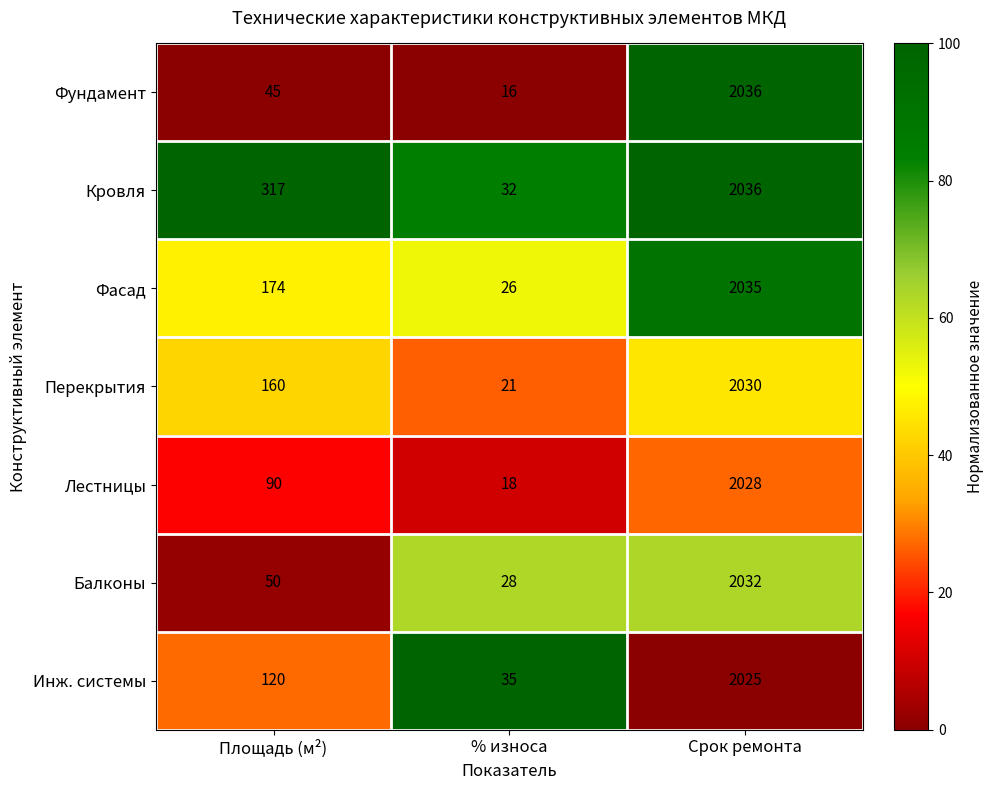

Count the number of categories in the chart.

3